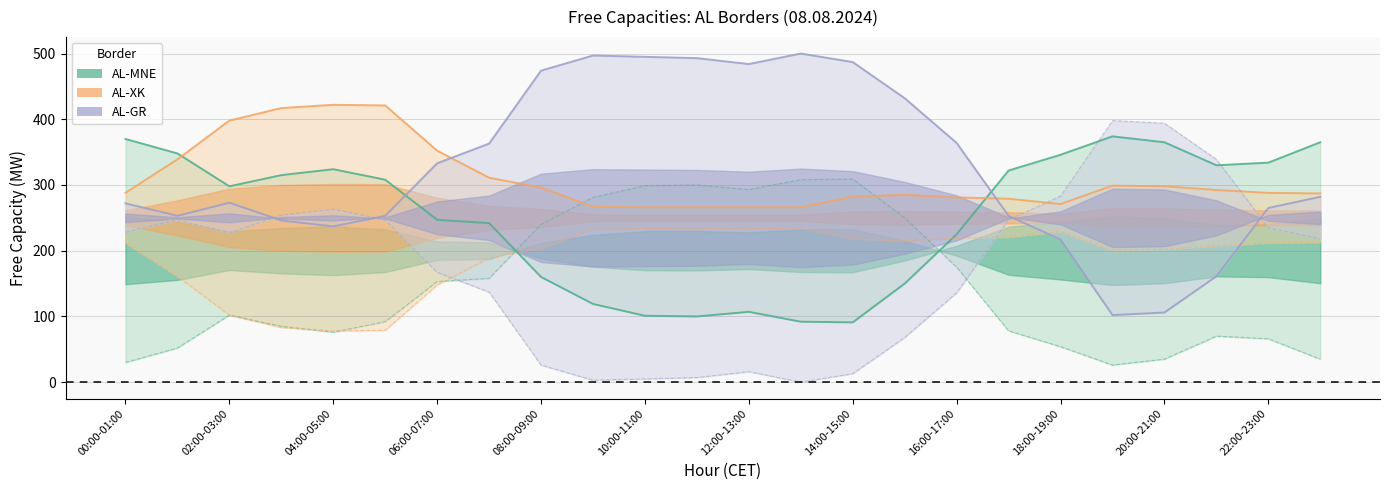

Which series ends up on top after the final intersection of MNE-AL (E lirë) and XK-AL (E lirë)?

XK-AL (E lirë)